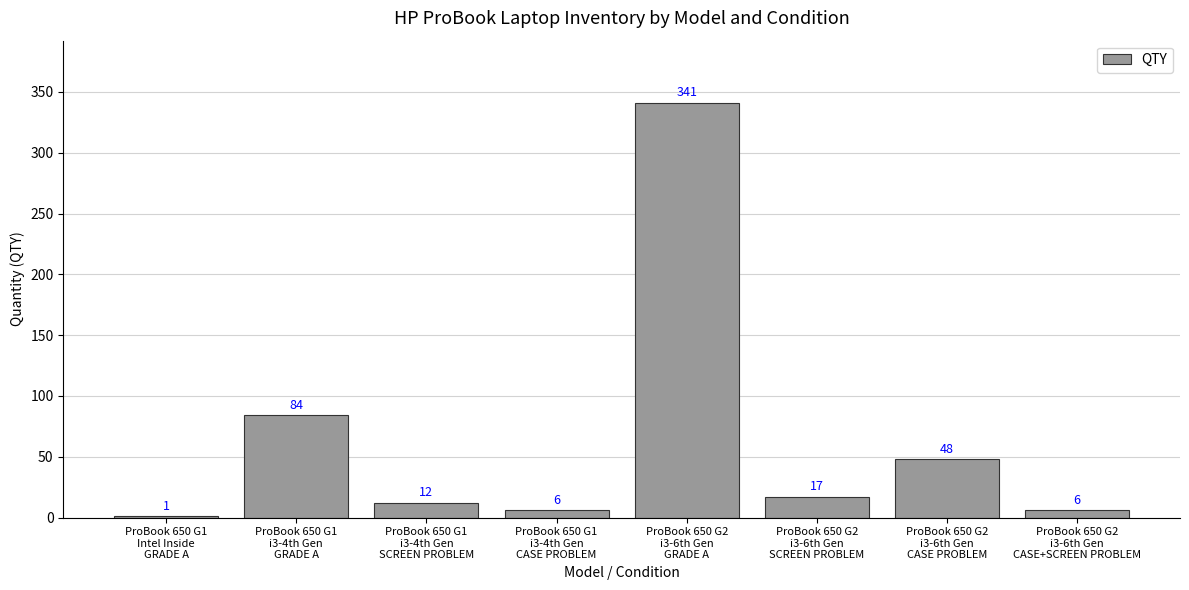

Reading left to right, extract all data points from this chart.

1	84	12	6	341	17	48	6